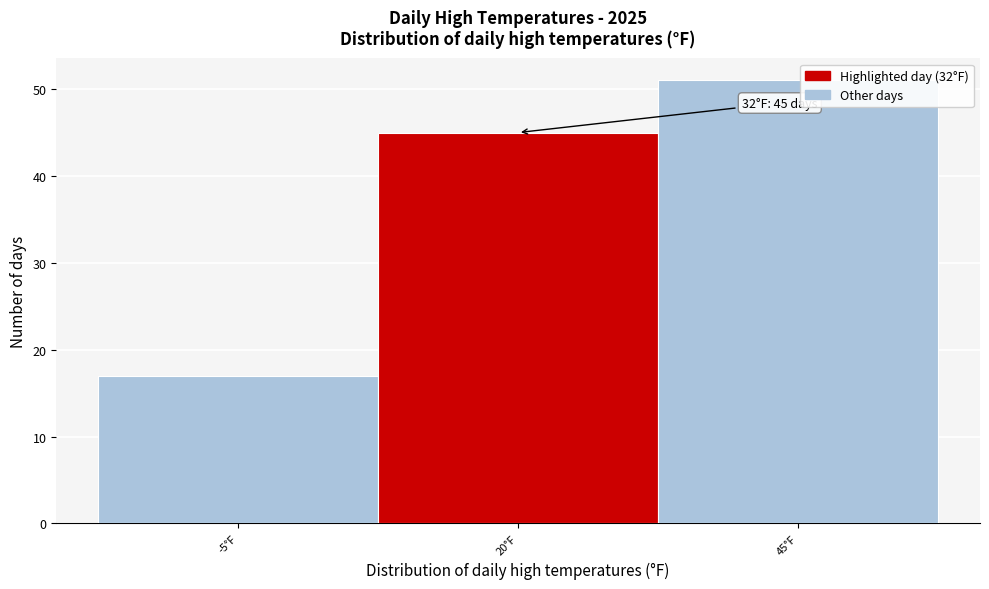

Reading left to right, transcribe all the data shown in this chart.

17	45	51